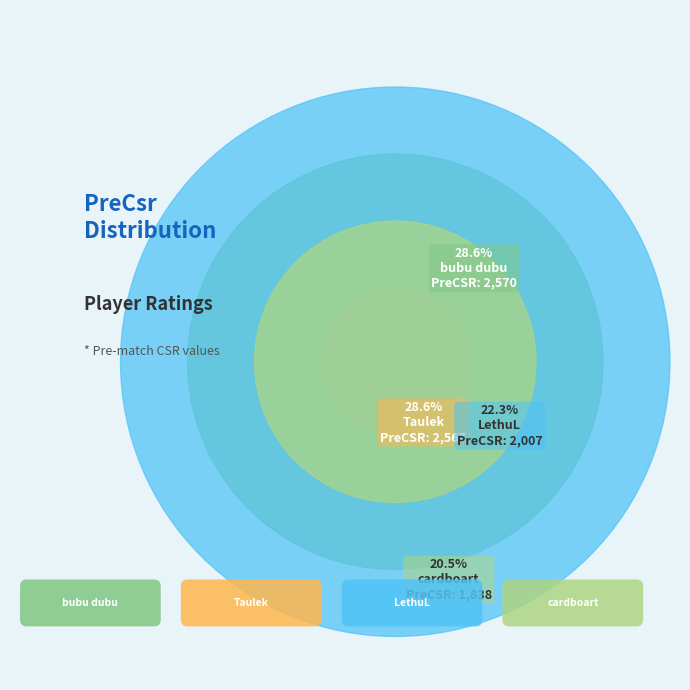

How many slices are in this pie chart?

4